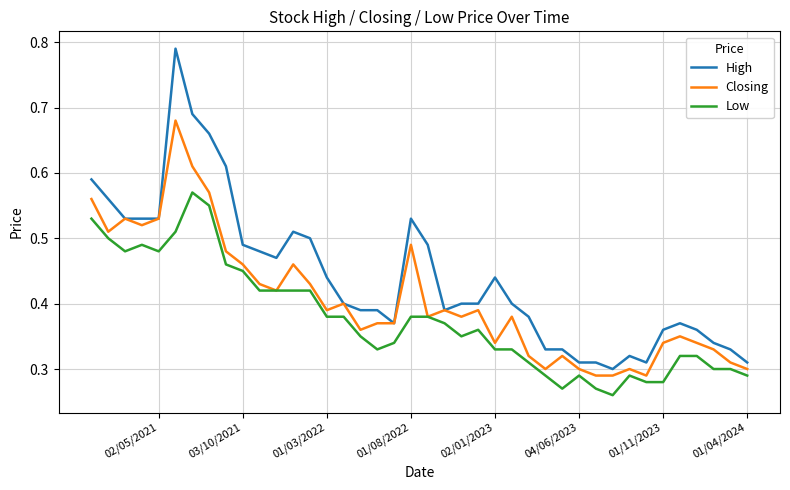

What is the average value of the Low series?

0.4